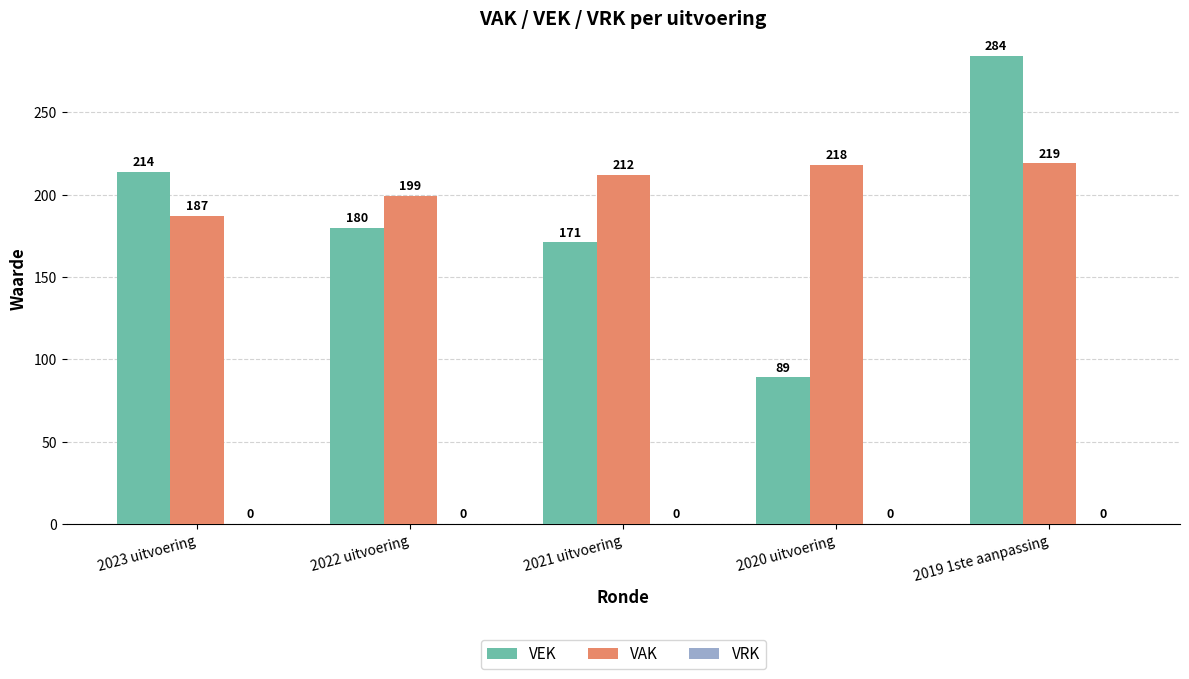

What is the total value across all series at 2019 1ste aanpassing?

503